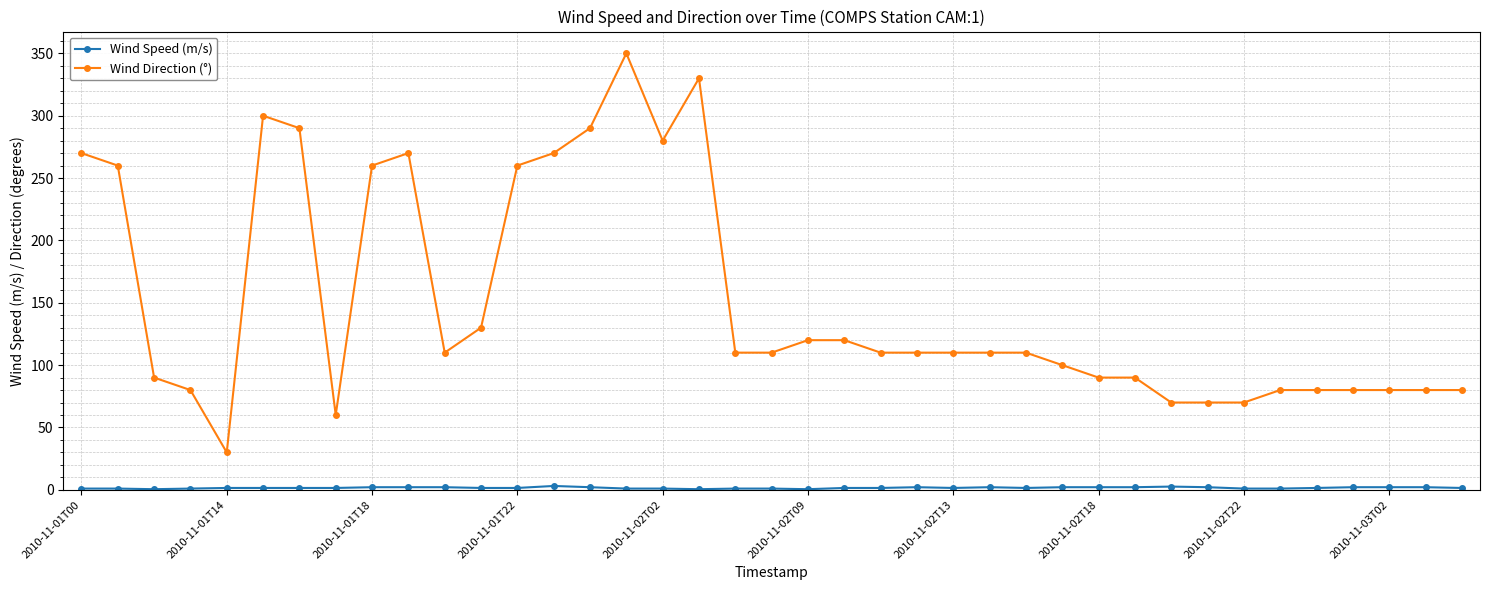

Which series has the largest range (max minus min)?

Wind Direction (°)